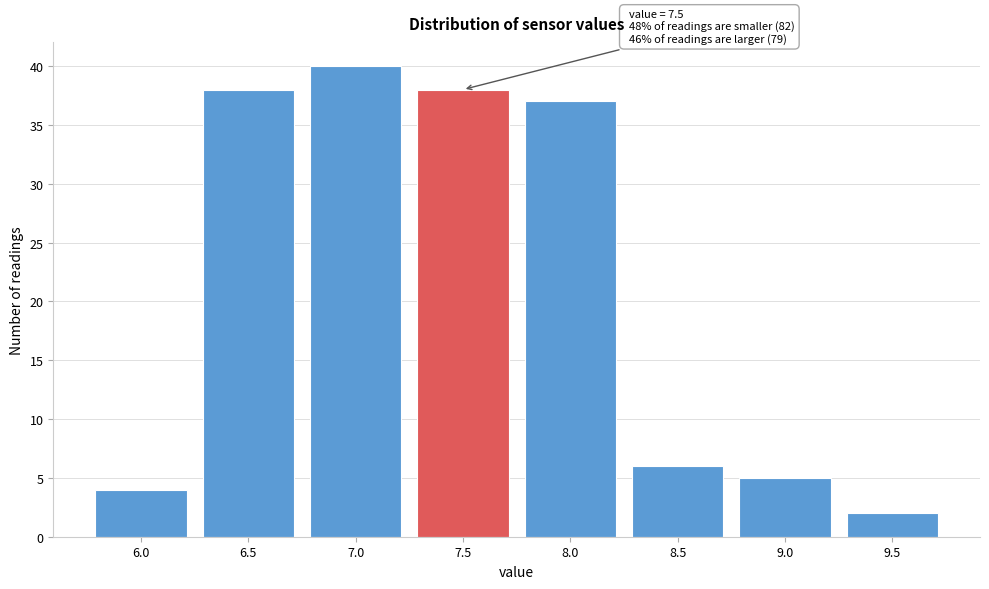

Reading left to right, extract all data points from this chart.

6.0=4	6.5=38	7.0=40	7.5=38	8.0=37	8.5=6	9.0=5	9.5=2